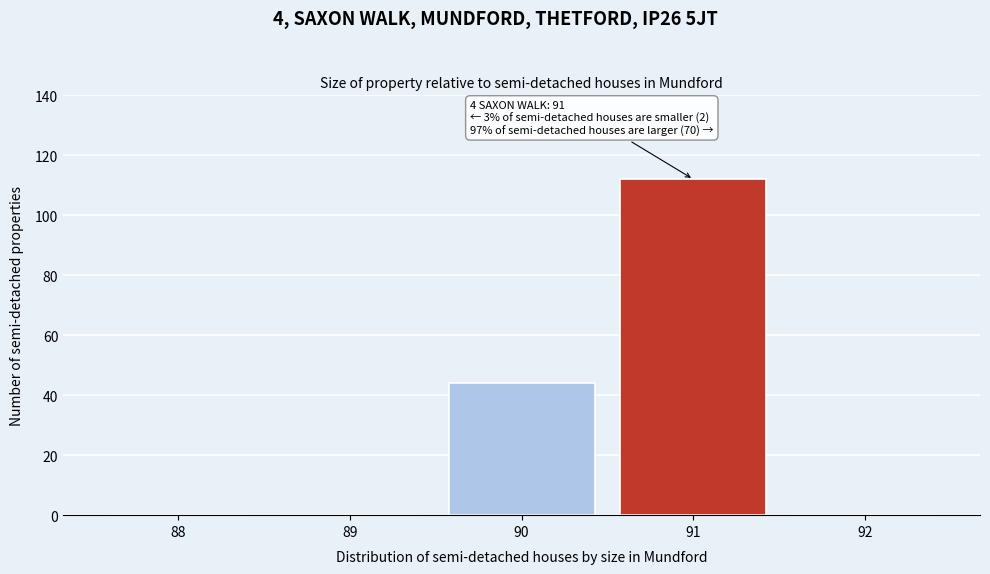

Reading left to right, extract all data points from this chart.

88=0	89=0	90=44	91=112	92=0